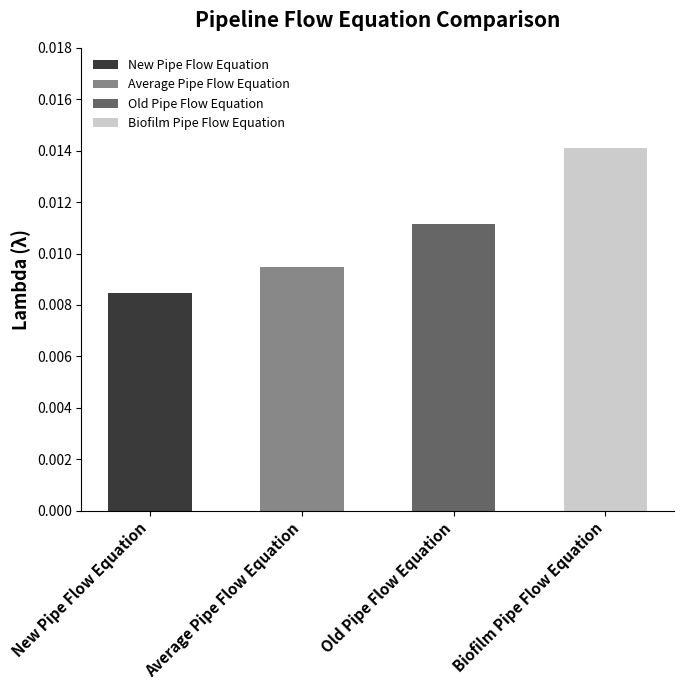

Which category has the highest value across all series?

Biofilm Pipe Flow Equation